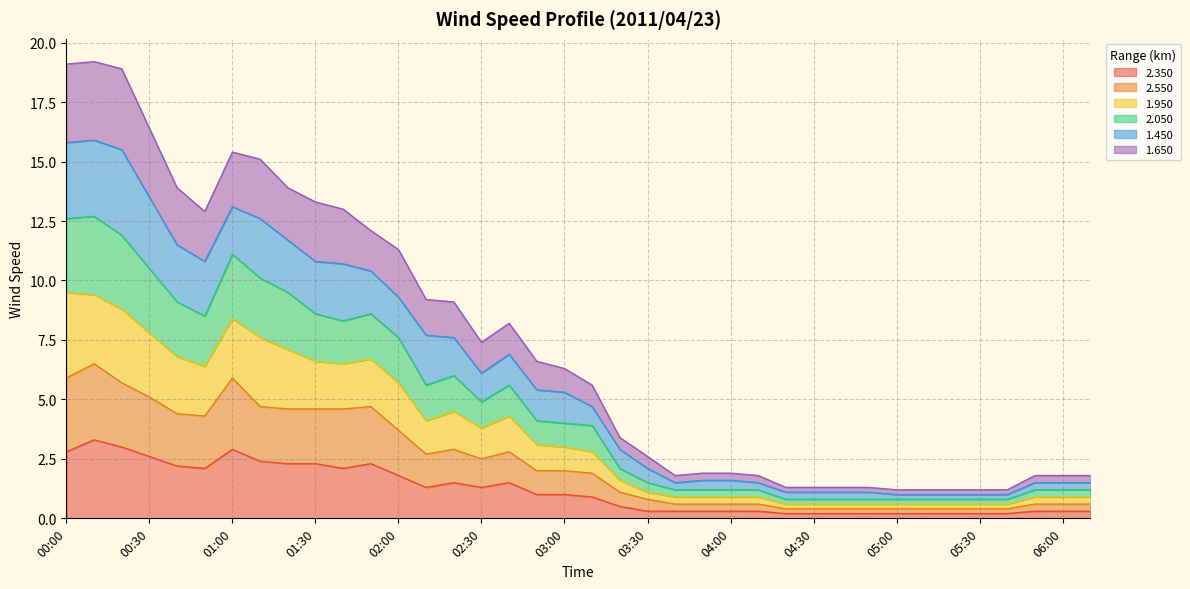

Where is 2.050 nearest to the value 6?

02:20